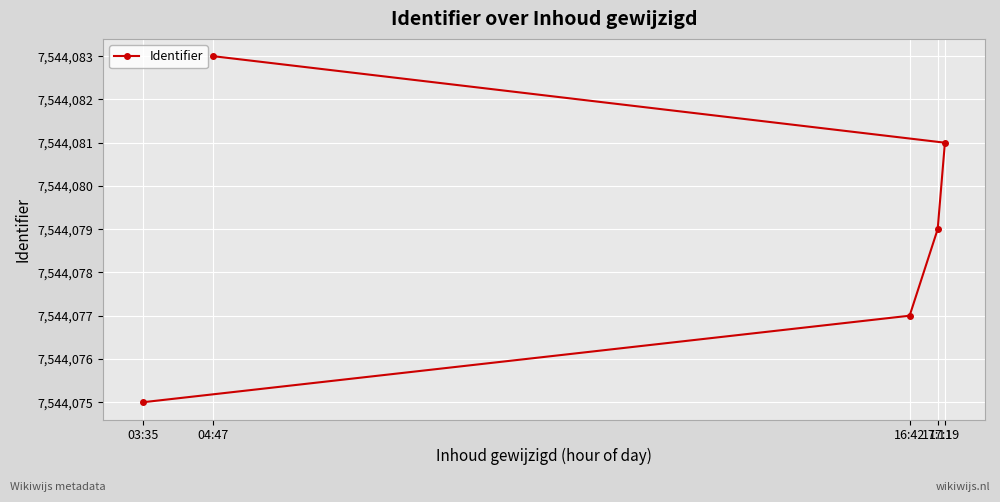

Reading right to left, what are all the values shown in this chart?

17:19=7544081	17:11=7544079	16:42=7544077	04:47=7544083	03:35=7544075